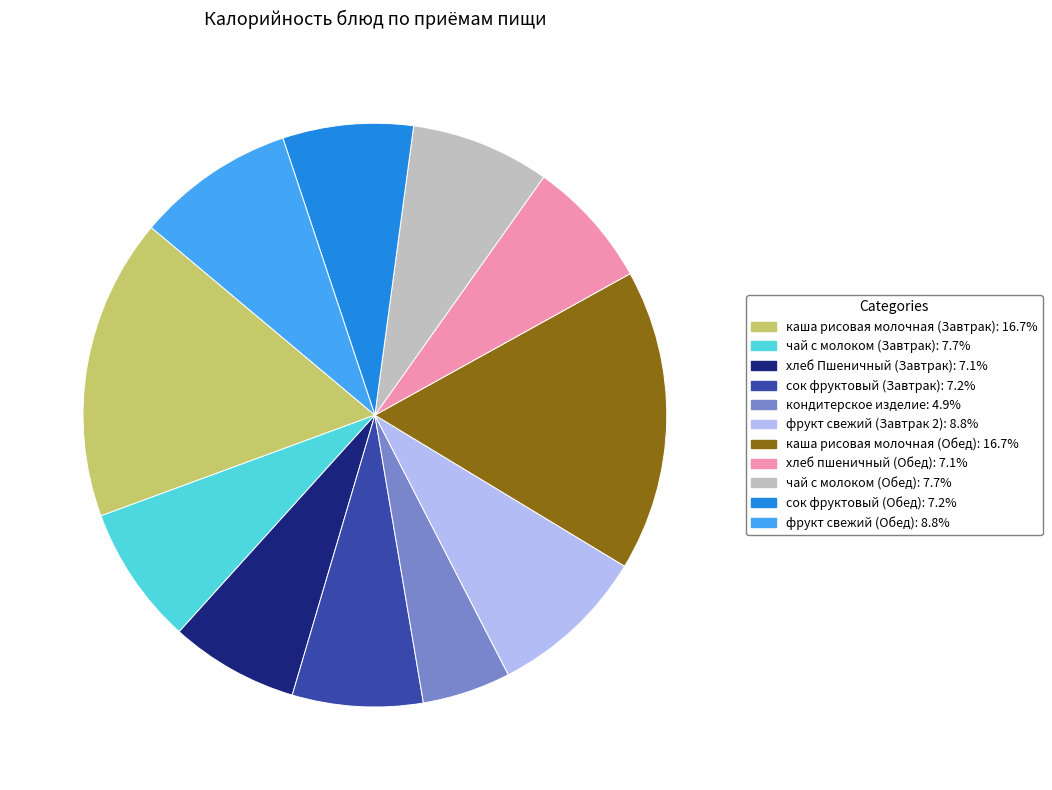

Which slice is the smallest?

кондитерское изделие